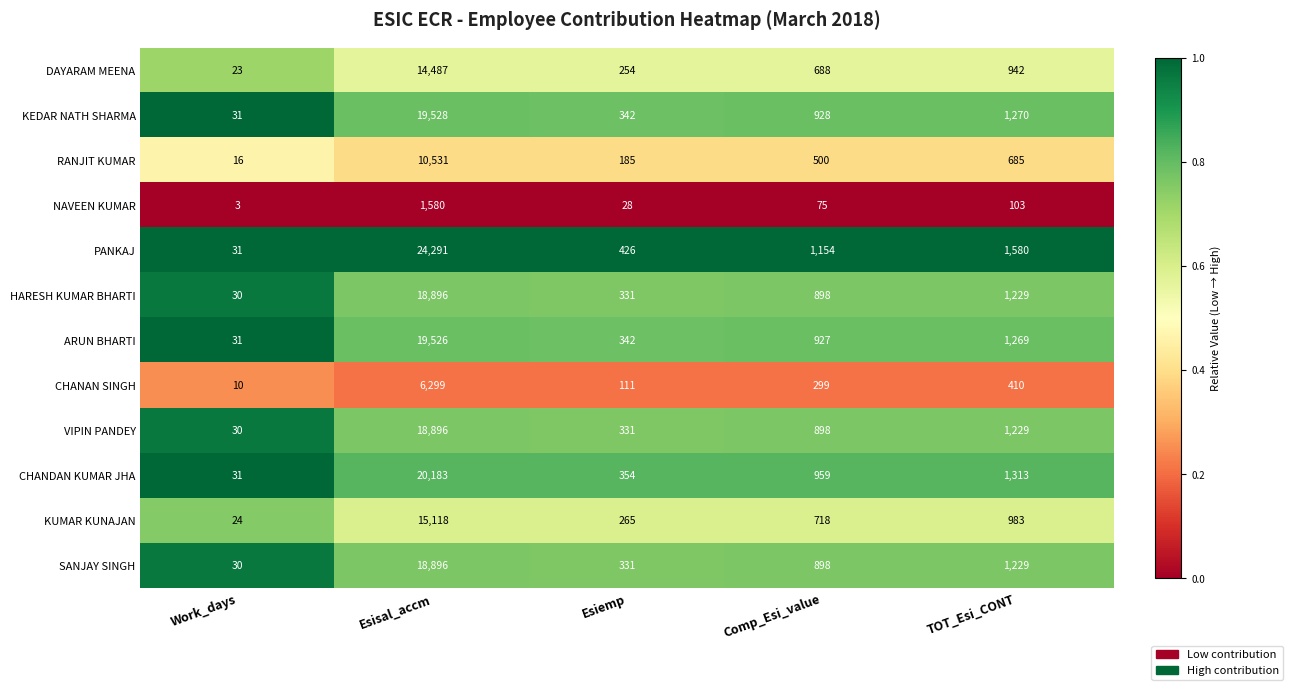

Which category has the lowest value in the VIPIN PANDEY series?

Work_days